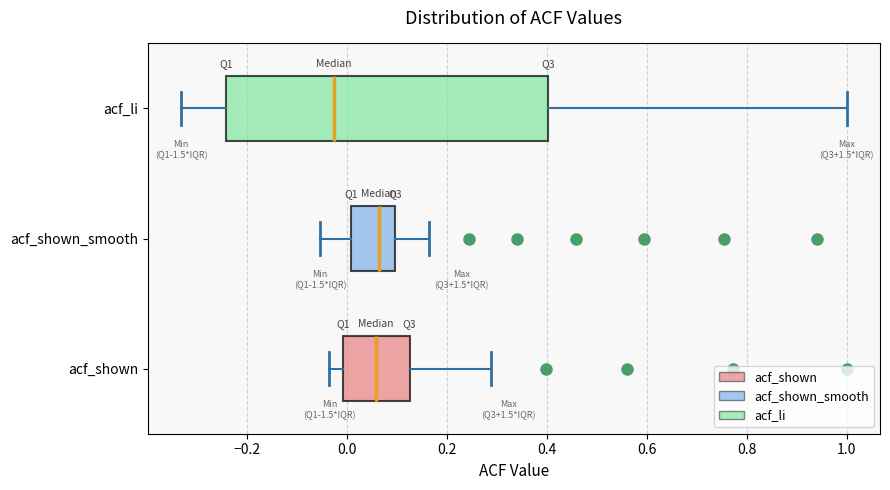

Which box is the widest, from its left edge to its right edge?

acf_li